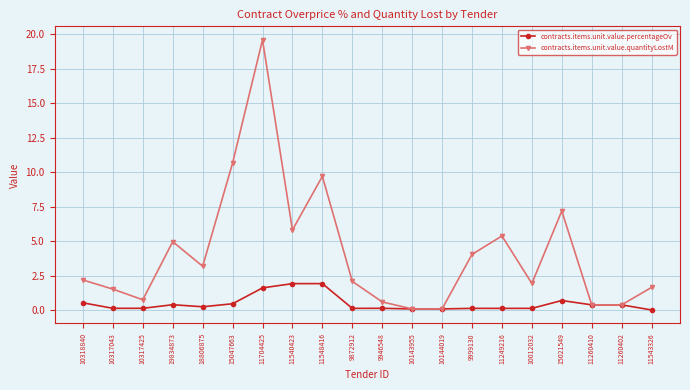

List the series in order of their overall mean, lowest first.

contracts.items.unit.value.percentageOv, contracts.items.unit.value.quantityLostM